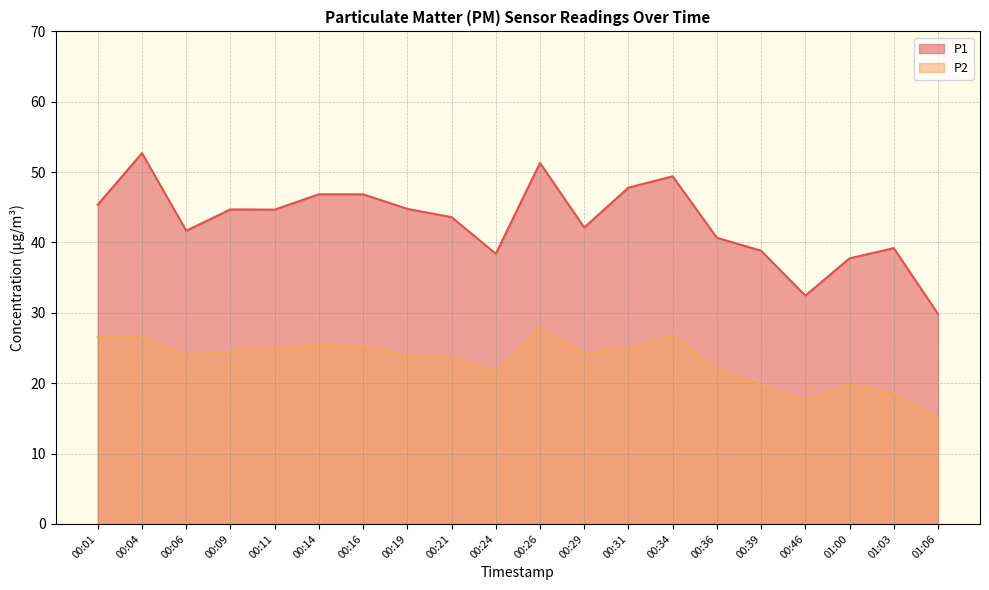

Is the value of P1 at 00:31 greater than the value of P2 at 00:26?

Yes